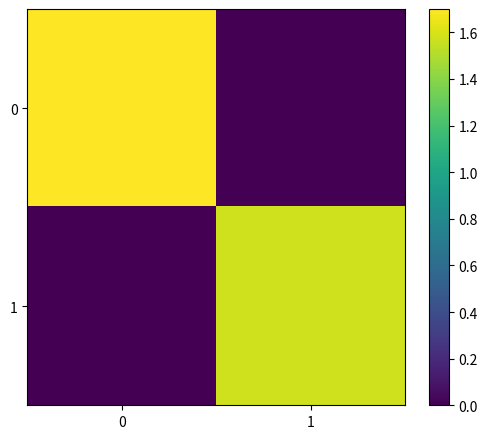

Reading left to right, extract all data points from this chart.

0: 0=1.7	1=0.0
1: 0=0.0	1=1.6